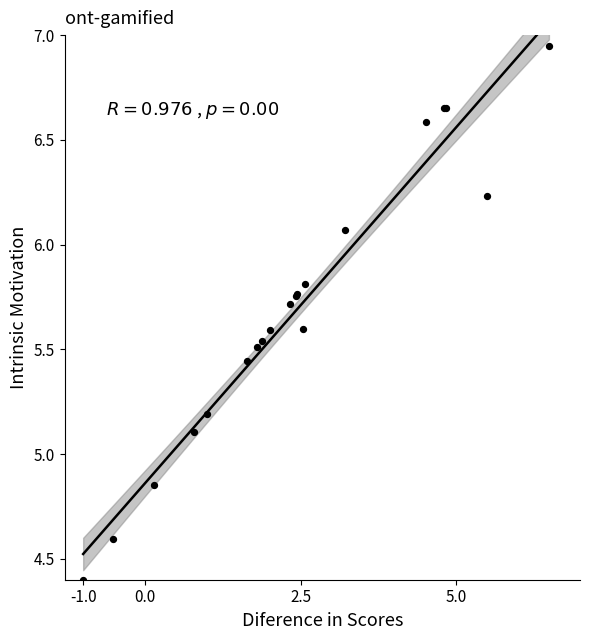

What Y value in the scatter plot is closest to 5?

5.1